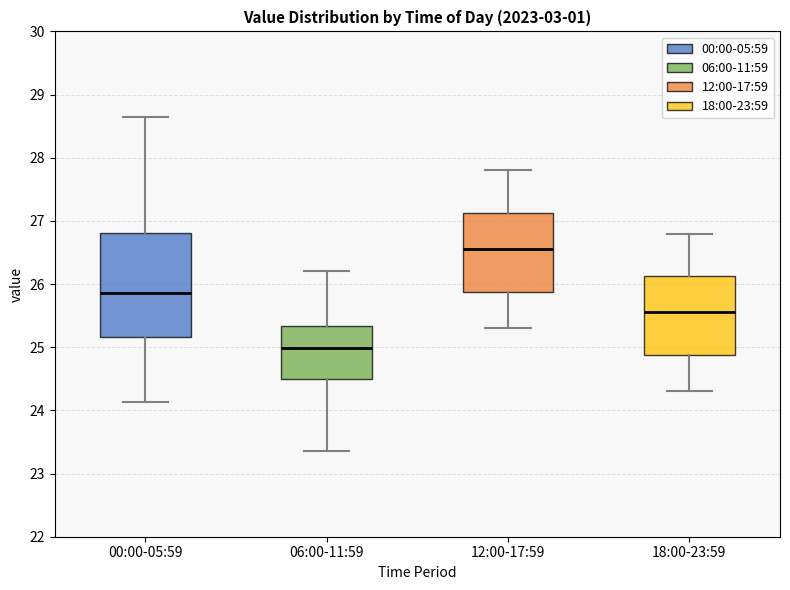

Reading left to right, read every box against the y-axis: the position of its median line, the range the box covers, and the ends of its whiskers. The values are not printed on the chart, so give them approximately, as read against the axis.

00:00-05:59: median 25.9, box 25.2 to 26.8, whiskers 24.1 to 28.6
06:00-11:59: median 25.0, box 24.5 to 25.3, whiskers 23.4 to 26.2
12:00-17:59: median 26.6, box 25.9 to 27.1, whiskers 25.3 to 27.8
18:00-23:59: median 25.6, box 24.9 to 26.1, whiskers 24.3 to 26.8